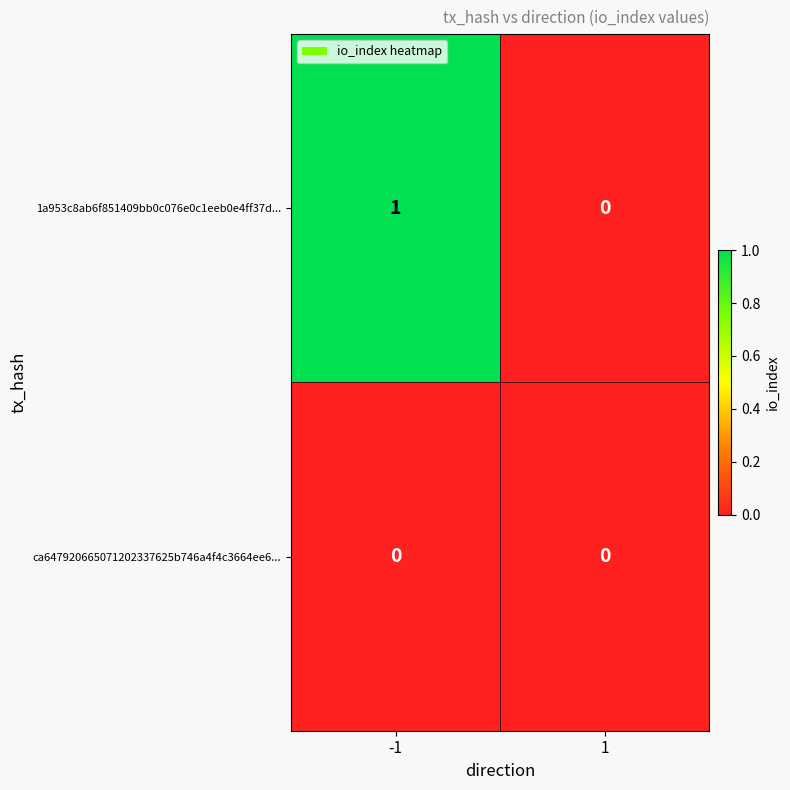

Which series has the largest total across all categories?

1a953c8ab6f851409bb0c076e0c1eeb0e4ff37d...